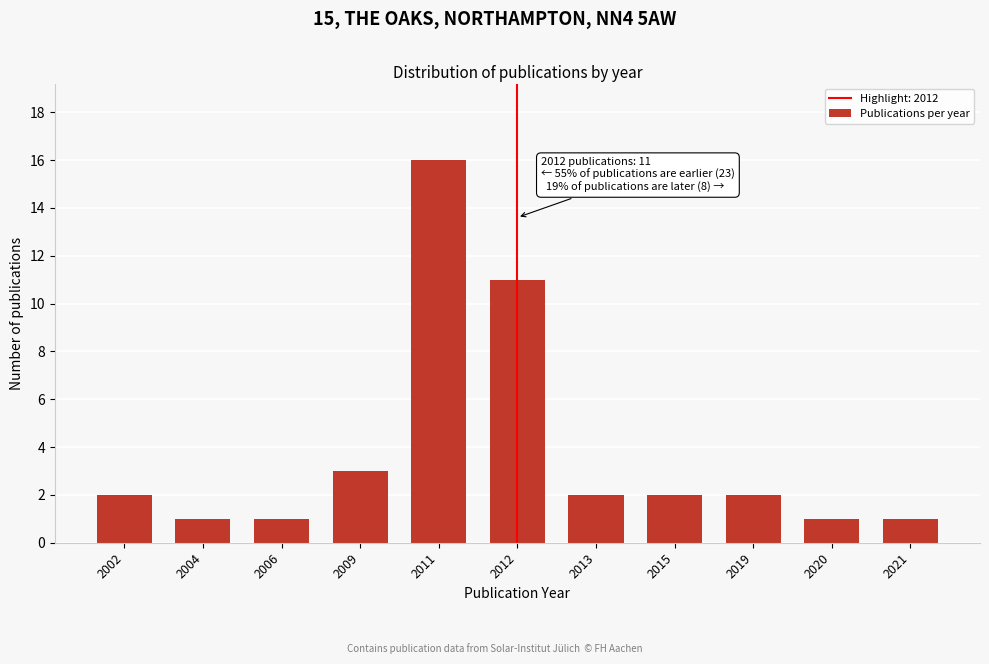

Reading left to right, extract all data points from this chart.

2	1	1	3	16	11	2	2	2	1	1